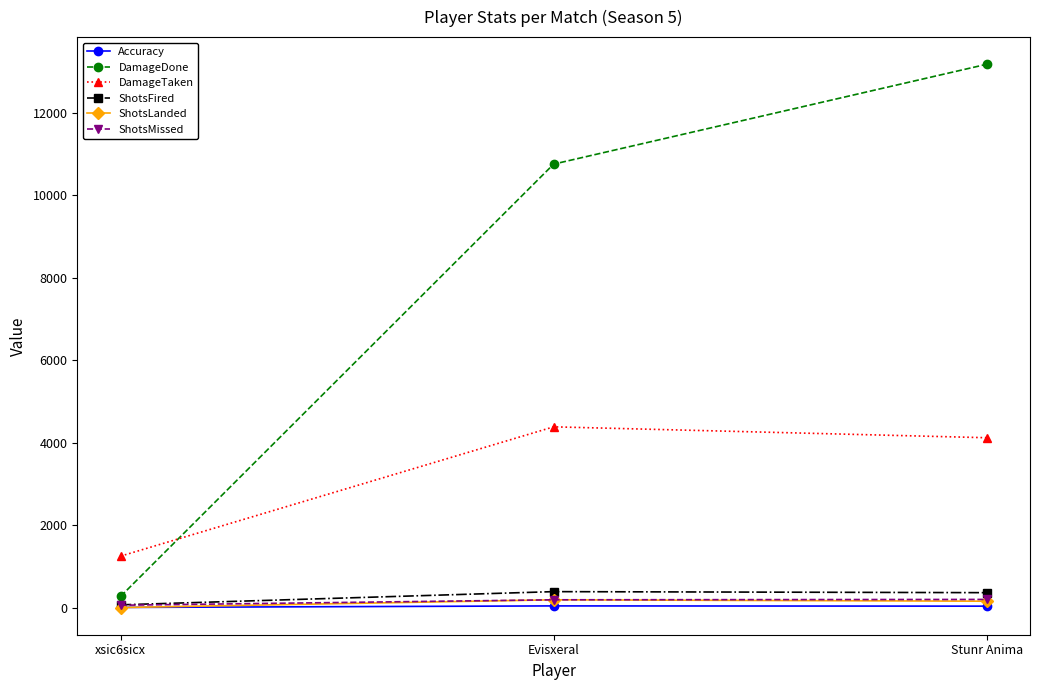

What are all the series names shown in the legend?

Accuracy, DamageDone, DamageTaken, ShotsFired, ShotsLanded, ShotsMissed